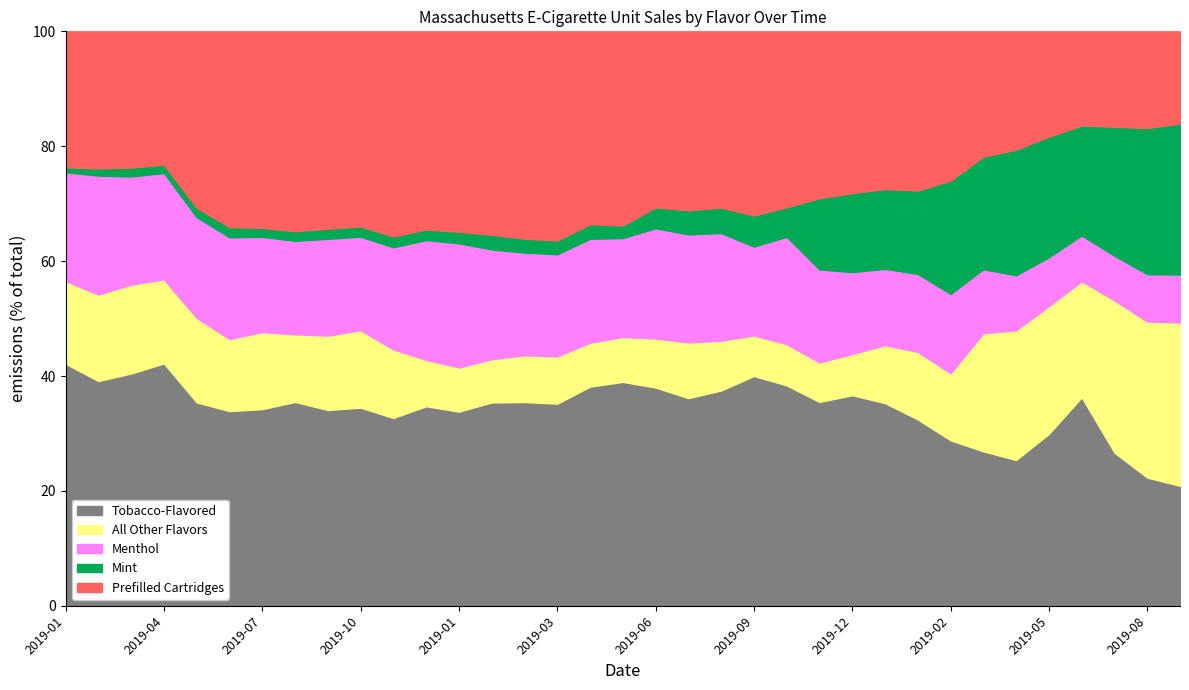

What is the label of the 27th point from the left?

2019-01-28